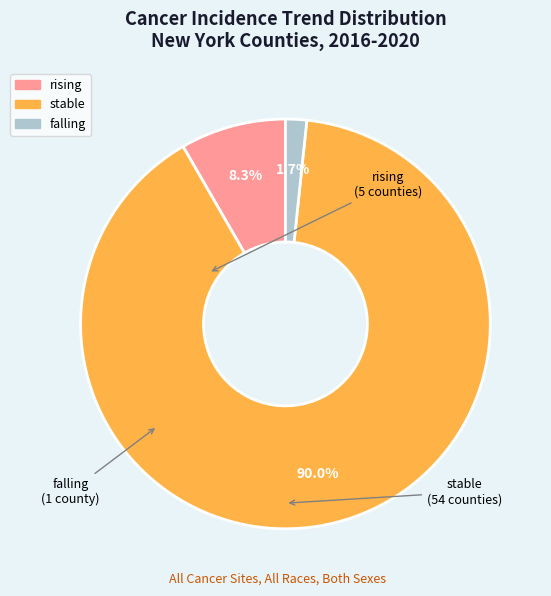

To the nearest percent, what percentage of the pie is stable?

90%